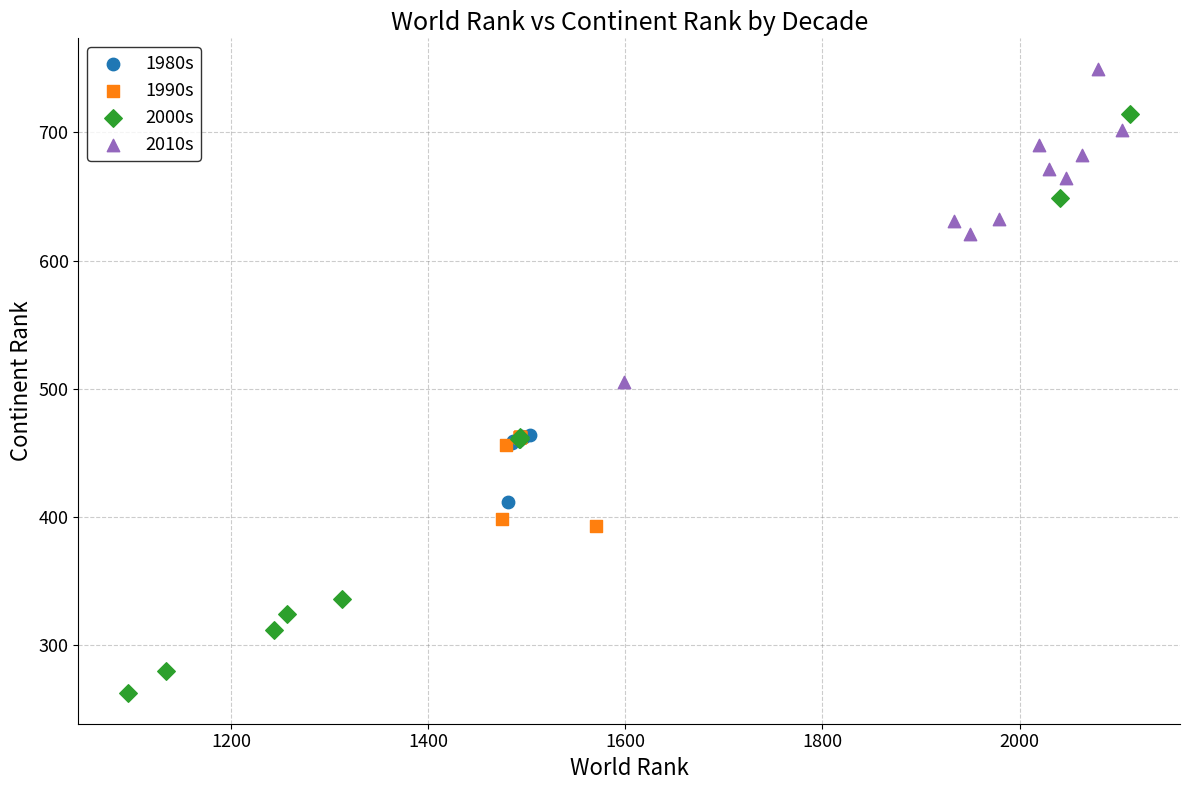

Which series contains the highest Y value?

2010s